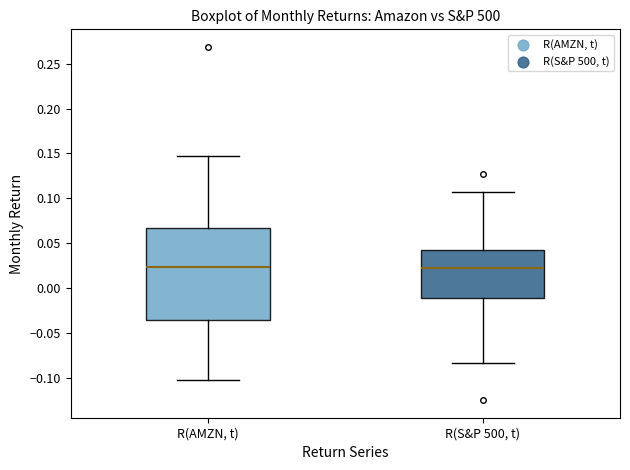

Comparing the boxes themselves (not the whiskers), which one is the tallest?

R(AMZN, t)